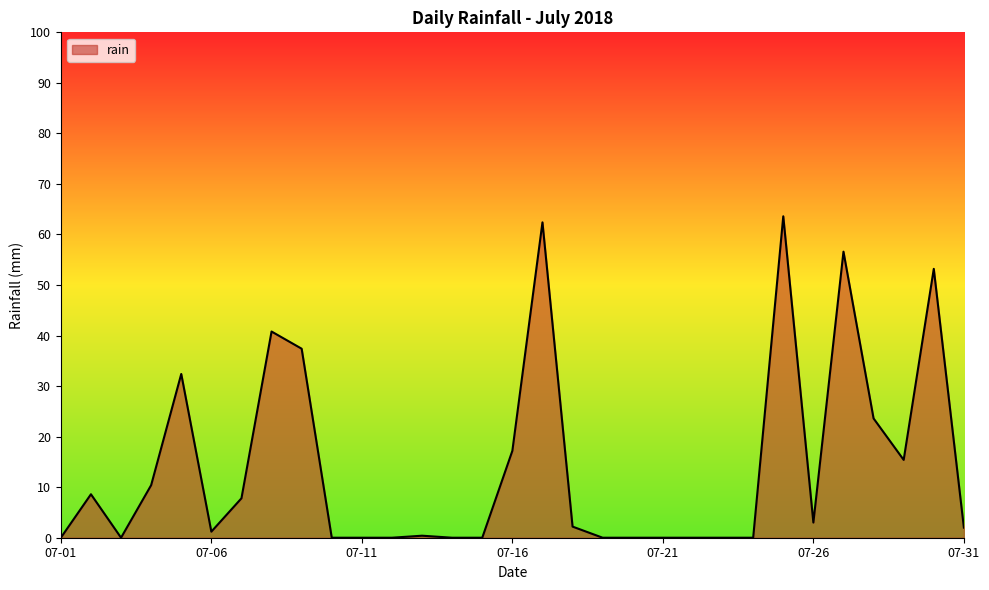

What is the greatest value displayed?

63.6